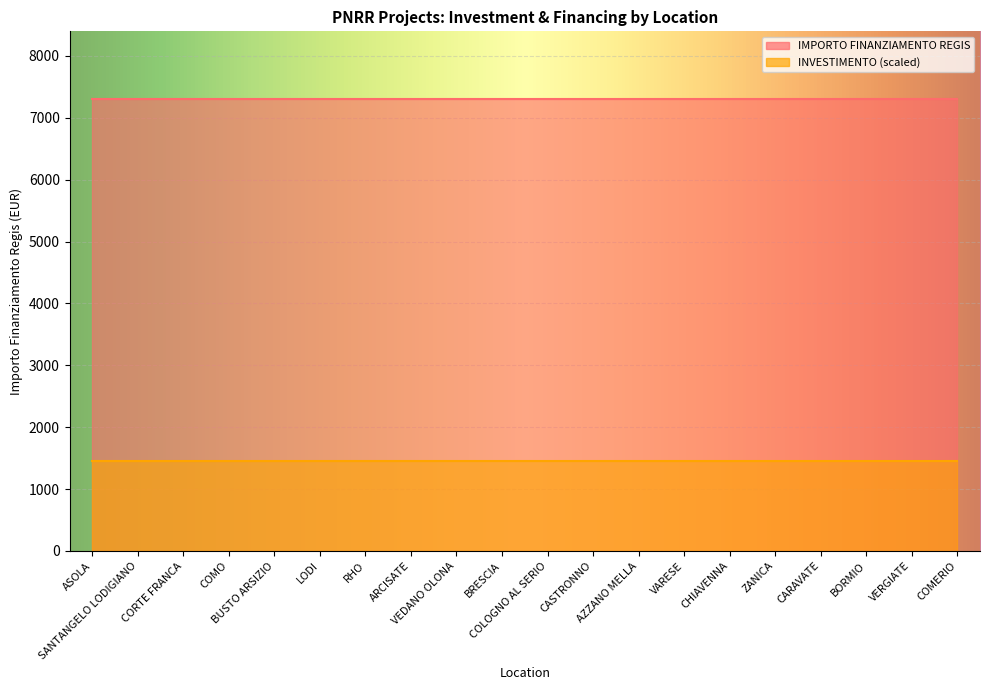

Which has a higher value, SANTANGELO LODIGIANO or COMERIO?

SANTANGELO LODIGIANO